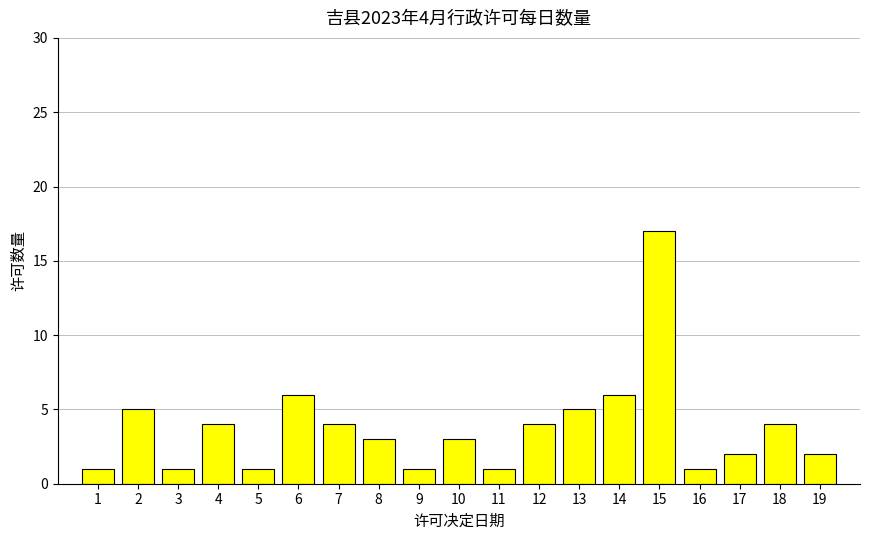

What is the change in value from 6 to 12?

-2